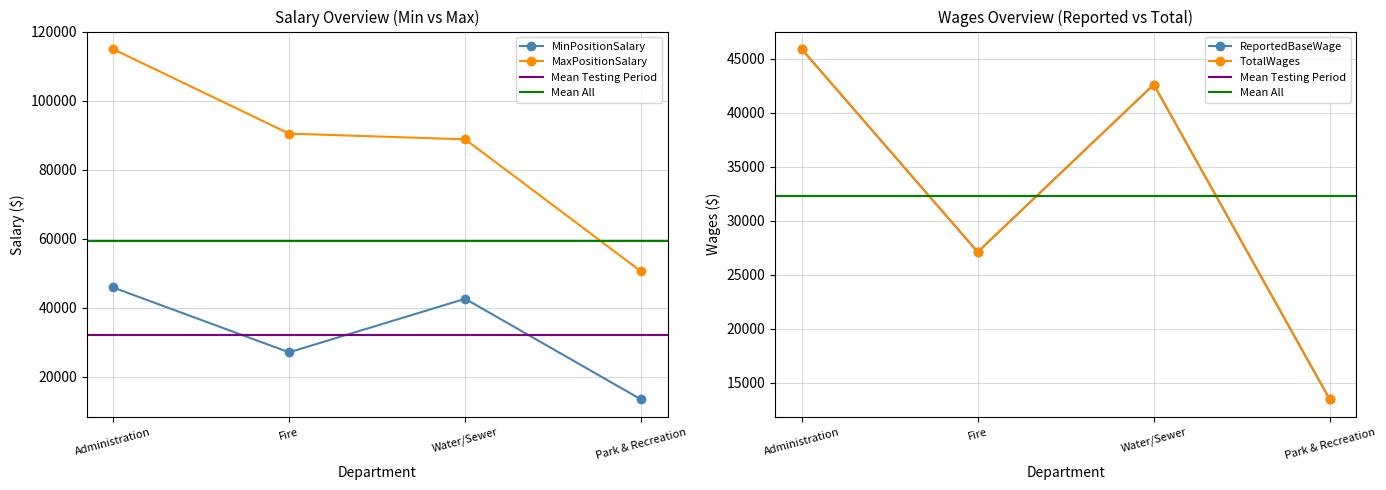

Is it true that ReportedBaseWage equals 3511 at Park & Recreation?

False